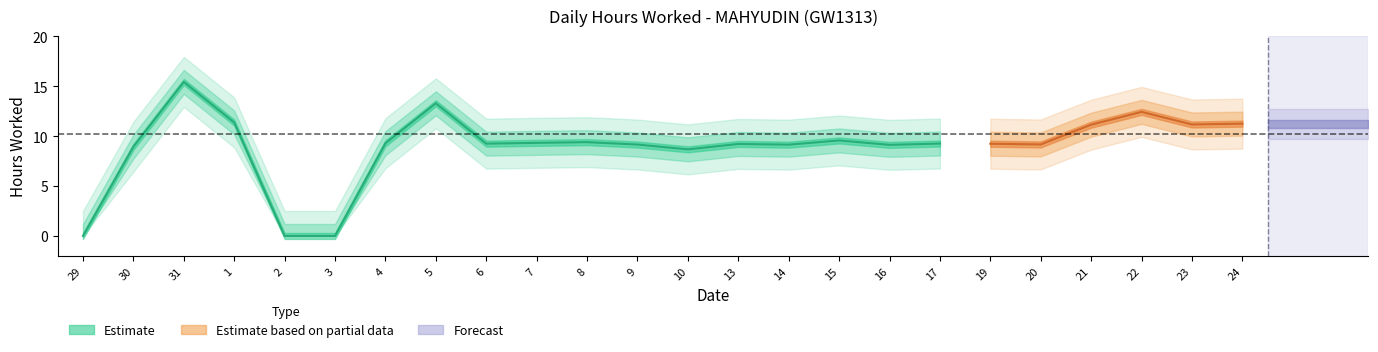

What is the label of the 5th point from the left?

2